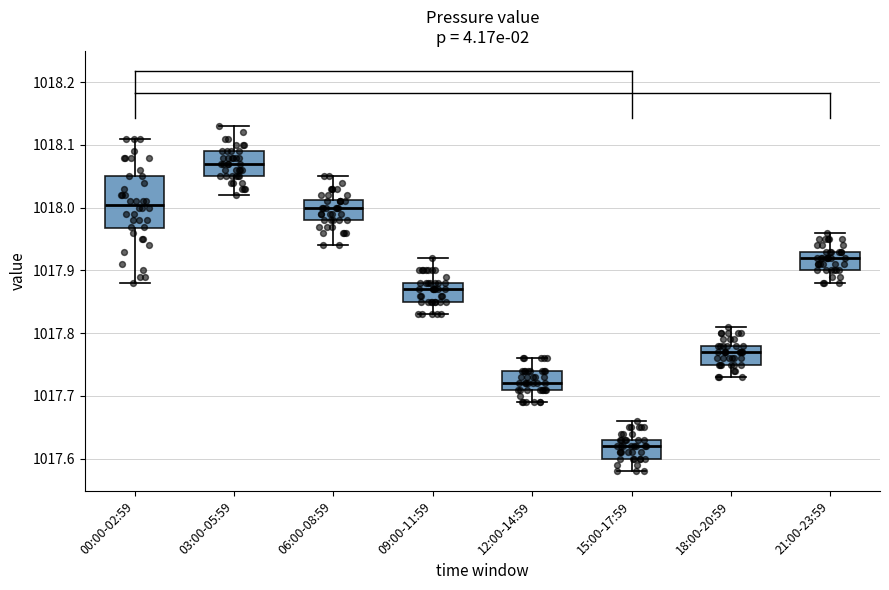

Which box is the tallest, from its lower edge to its upper edge?

00:00-02:59